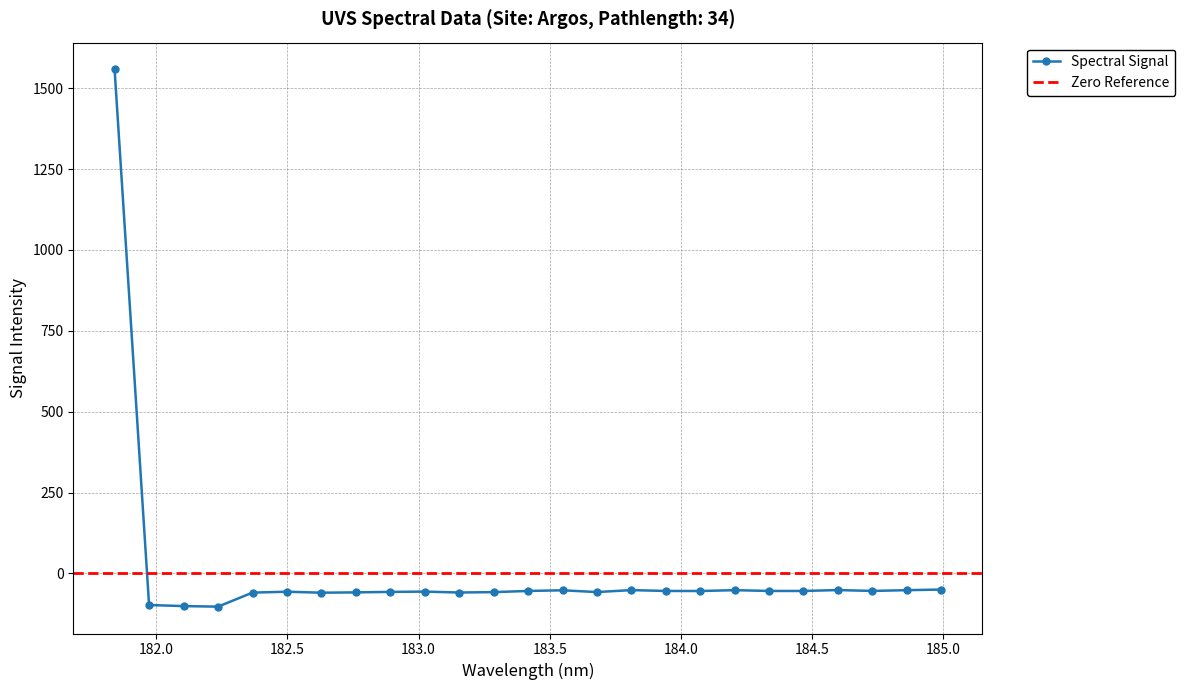

Reading left to right, list all the values displayed in this chart.

1557.8	-97.8	-101.1	-102.8	-59.4	-56.7	-59.7	-58.7	-57.2	-56.3	-59.1	-57.9	-54.3	-52.2	-57.7	-51.7	-54.3	-54.5	-51.8	-54.3	-54.3	-51.5	-54.2	-51.9	-50.0